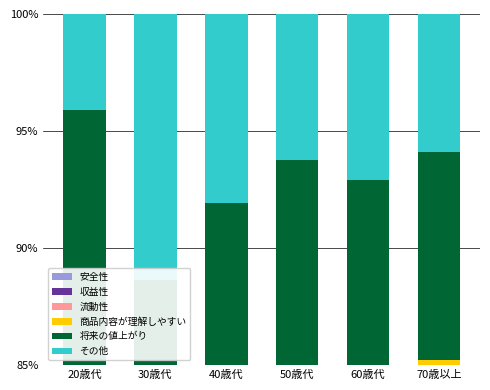

How many data points in 流動性 are less than 17?

3